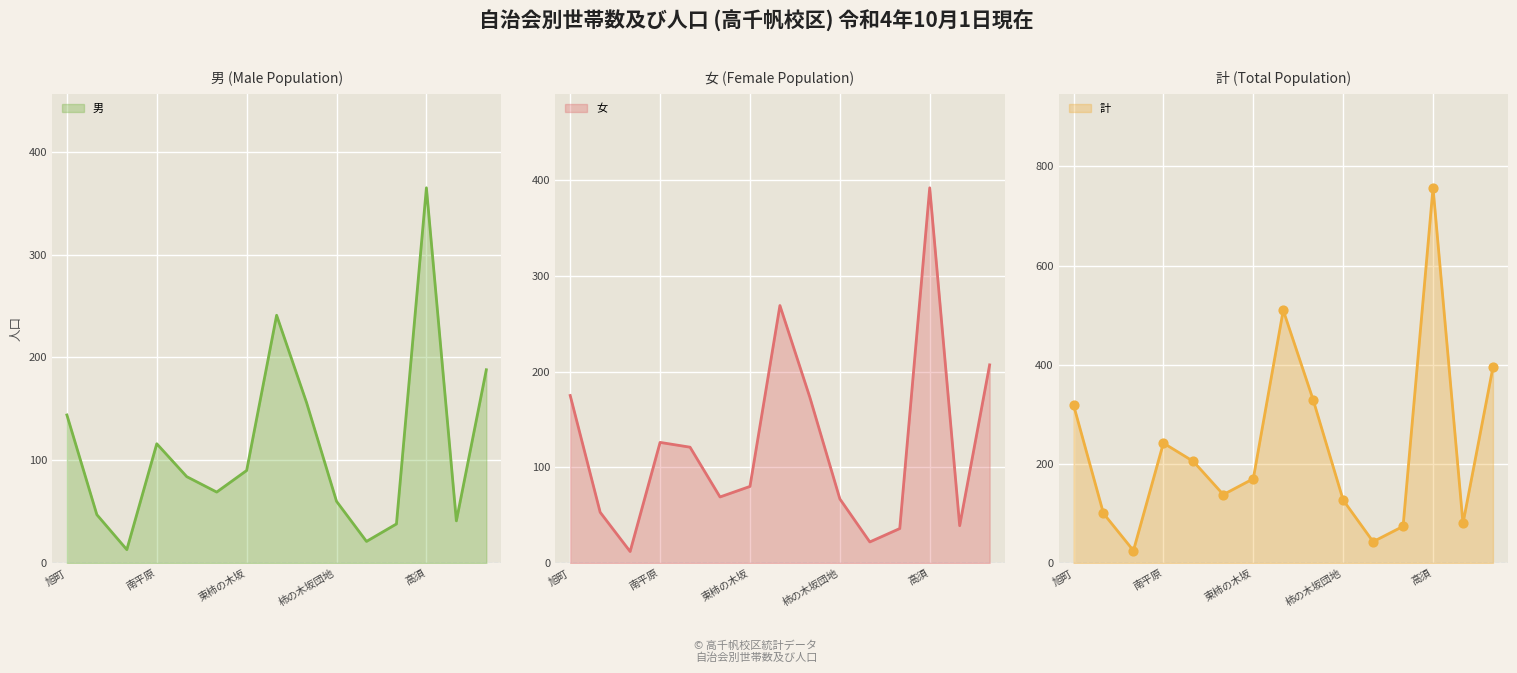

What is the total value across all series at ひばりが丘第二?

276